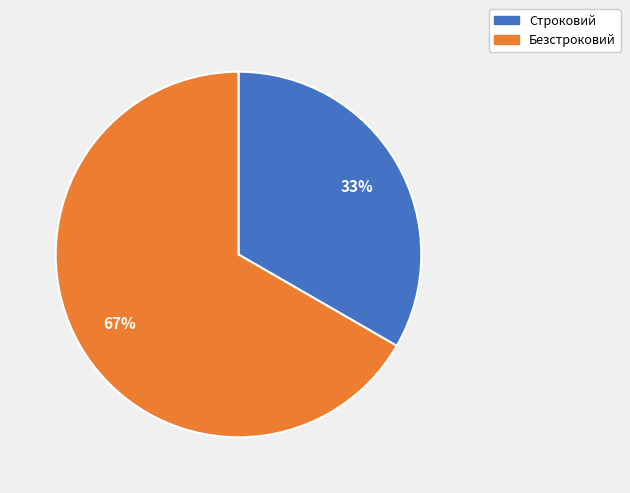

Rank the categories by value from lowest to highest.

Строковий, Безстроковий